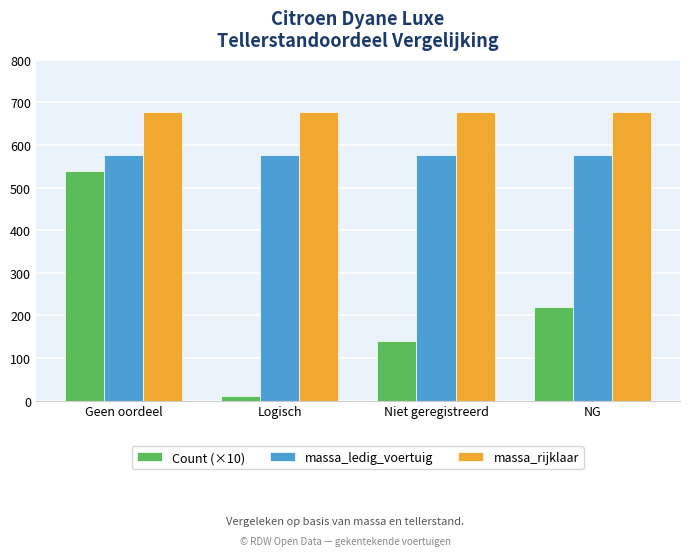

What is the label of the 1st bar from the left?

Geen oordeel